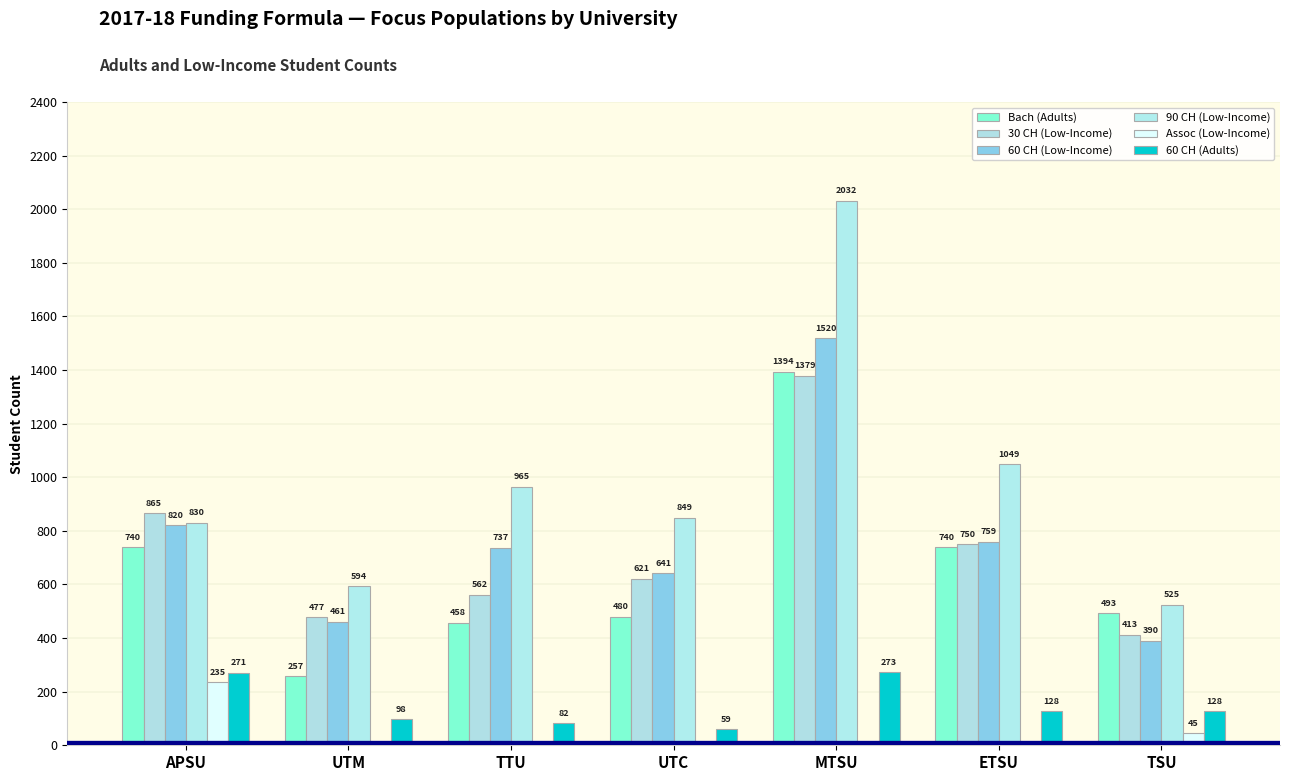

What is the difference between the 60 CH (Adults) values at UTC and APSU?

212